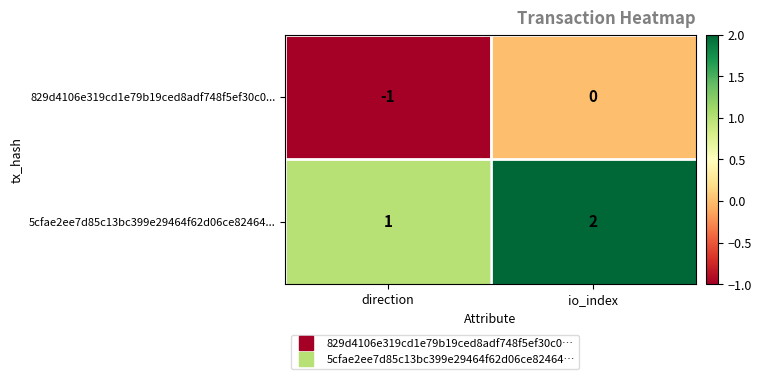

What is the minimum value shown in the chart?

-1